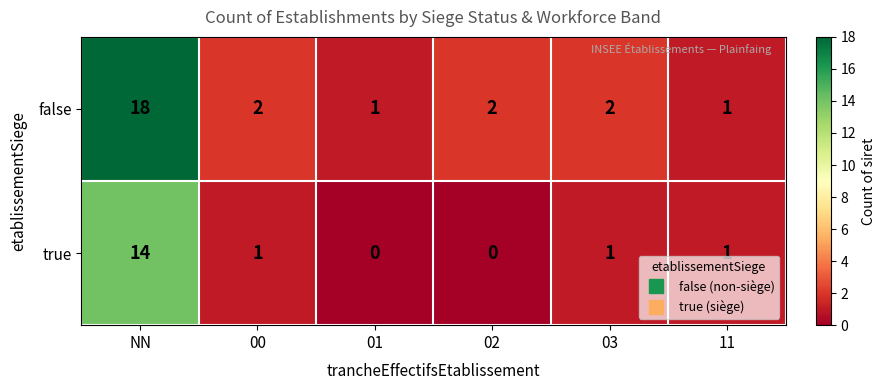

List the series in order of their overall mean, lowest first.

true, false